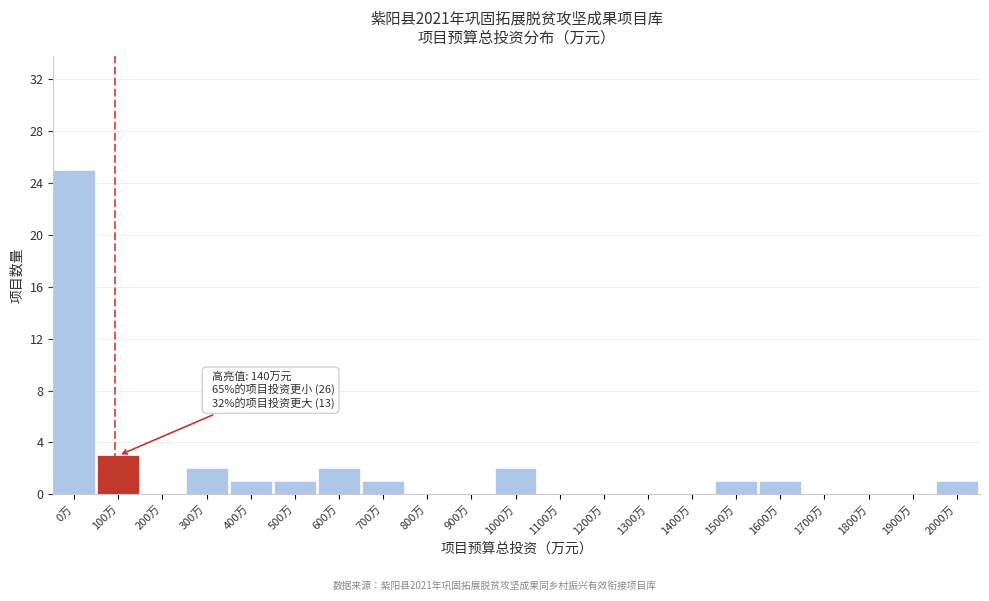

Reading left to right, extract all data points from this chart.

0万=25	100万=3	200万=0	300万=2	400万=1	500万=1	600万=2	700万=1	800万=0	900万=0	1000万=2	1100万=0	1200万=0	1300万=0	1400万=0	1500万=1	1600万=1	1700万=0	1800万=0	1900万=0	2000万=1